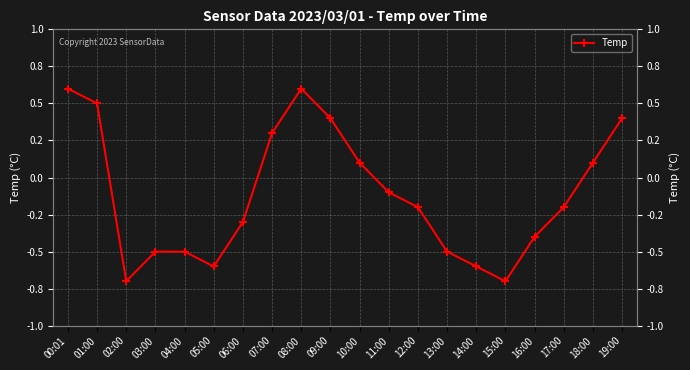

What is the sum of the values at 05:00 and 19:00?

-0.2